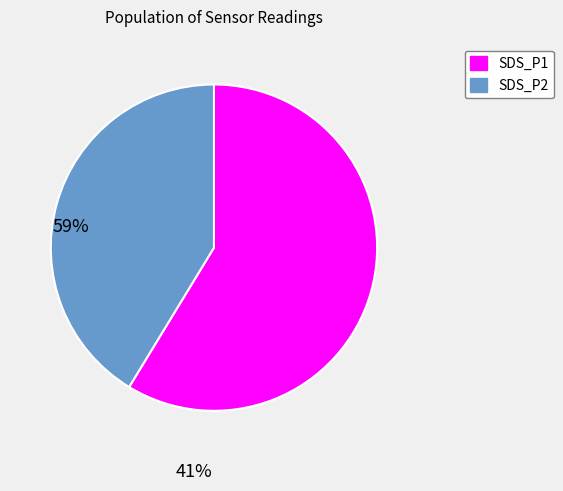

The SDS_P2 slice represents 41% of the pie. True or false?

True